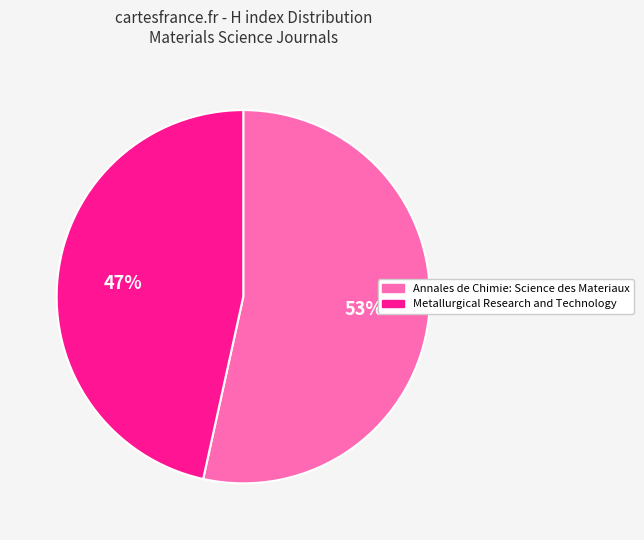

To the nearest percent, what portion does Annales de Chimie: Science des Materiaux represent?

53%